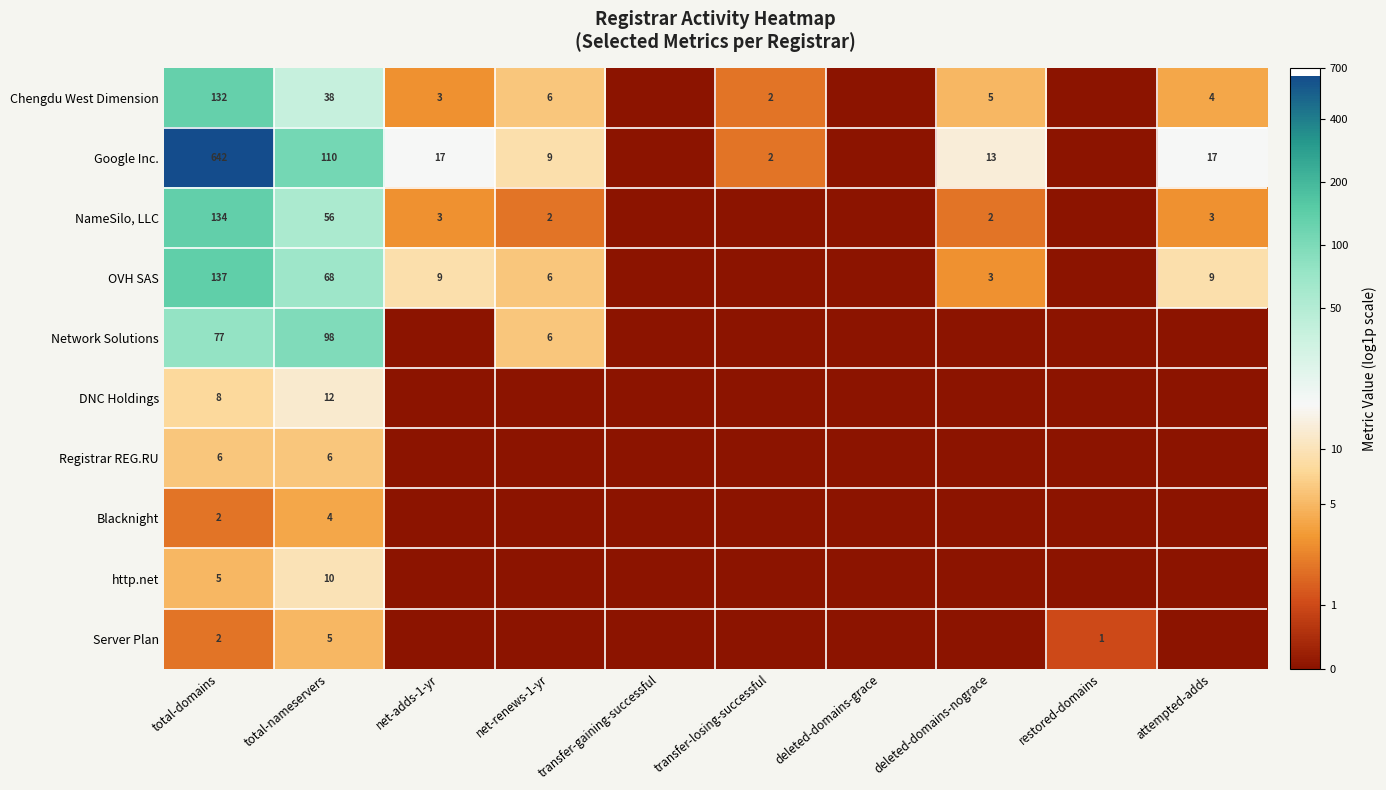

True or false: Chengdu West Dimension has a value of 1 at deleted-domains-nograce.

False